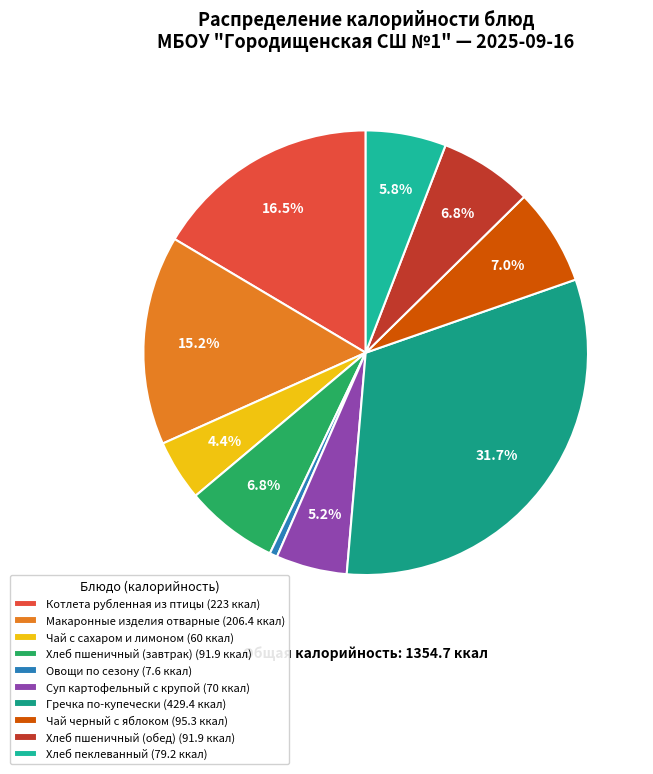

To the nearest percent, what percentage of the pie is Хлеб пшеничный (завтрак)?

7%